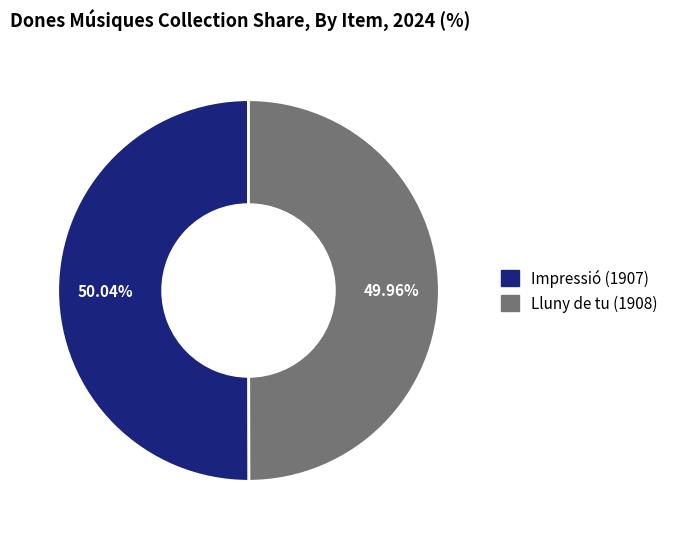

Is the sum of Impressió (1907) and Lluny de tu (1908) greater than half?

Yes